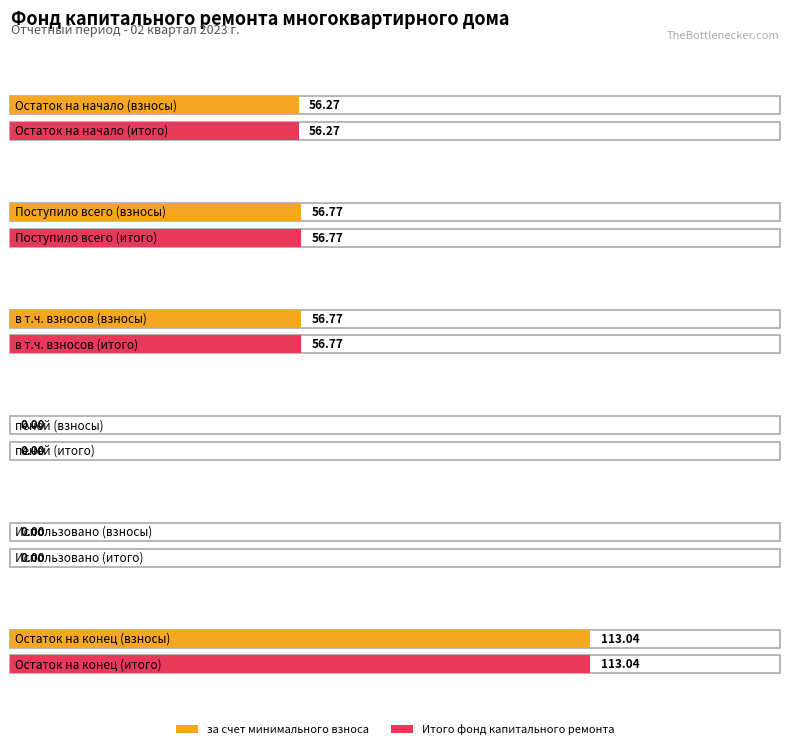

What is the value of the за счет минимального взноса bar at the 6th from the left?

113.0